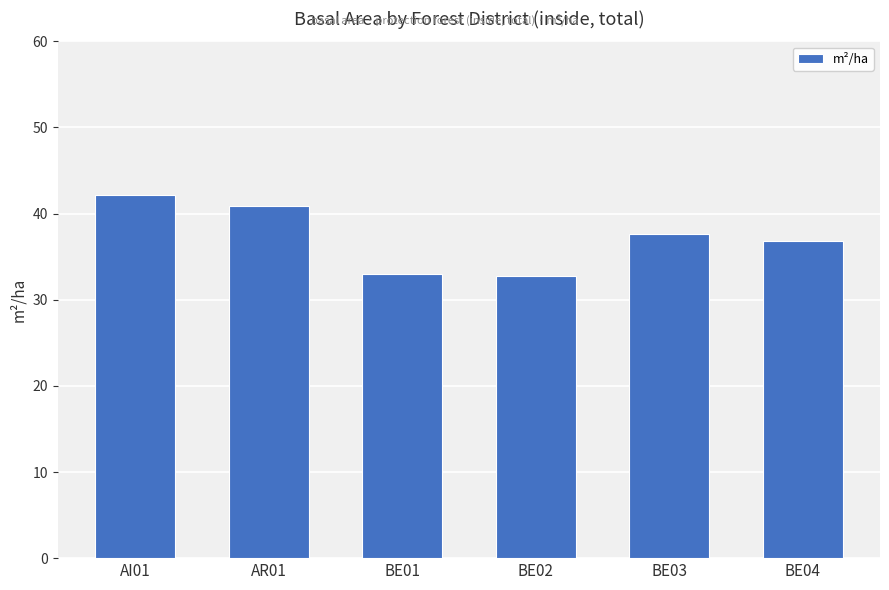

What position from the right is BE02?

3